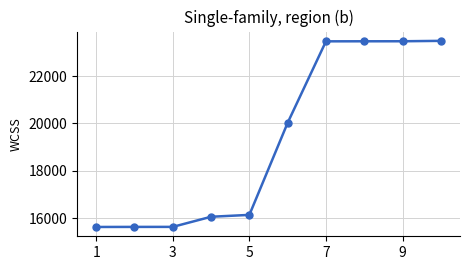

What is the value of the 3rd point from the left?

15628